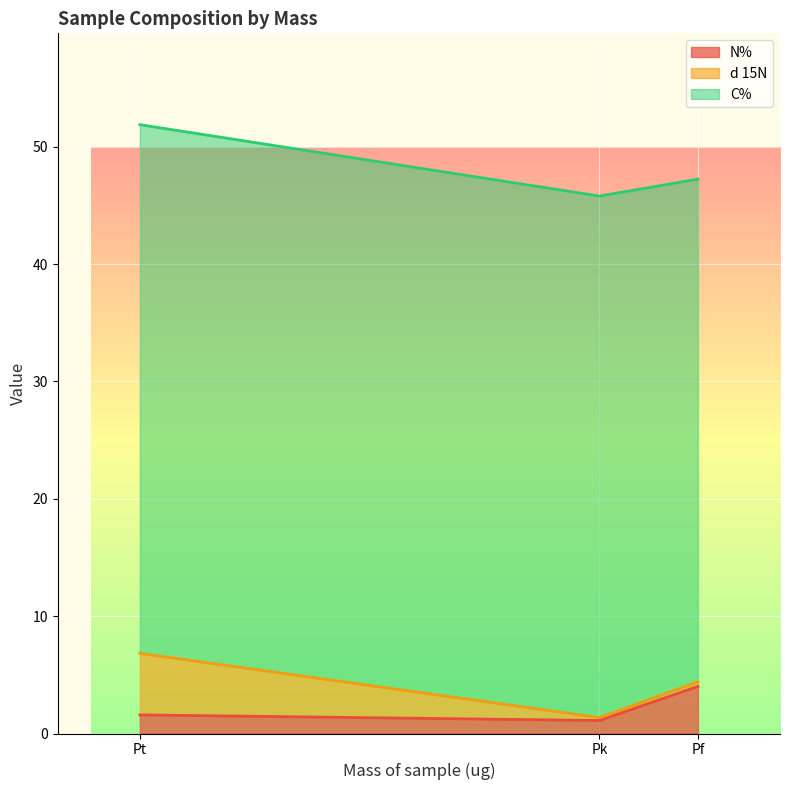

Reading left to right, transcribe the values for N%.

1.6	1.1	4.0